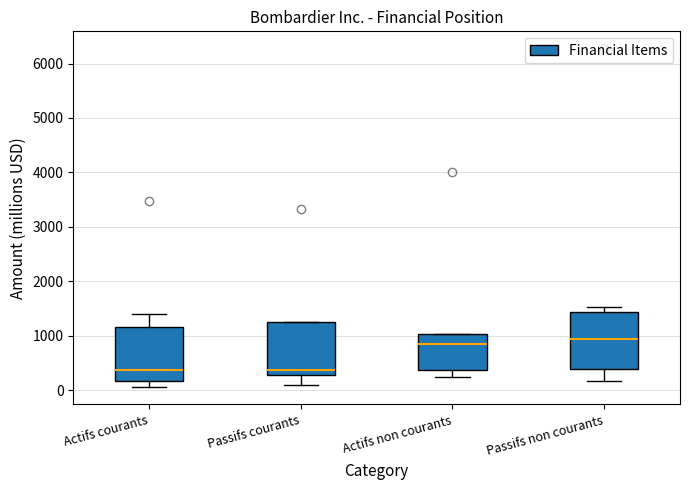

Reading left to right, transcribe this box plot: for each box, give where its median line is, the range the box spans, and where its two whiskers end, as read against the y-axis. The values are not printed on the chart, so give them approximately, as read against the axis.

Actifs courants: median 400, box 200 to 1200, whiskers 100 to 1400
Passifs courants: median 400, box 300 to 1200, whiskers 100 to 1200
Actifs non courants: median 800, box 400 to 1000, whiskers 200 to 1000
Passifs non courants: median 900, box 400 to 1400, whiskers 200 to 1500